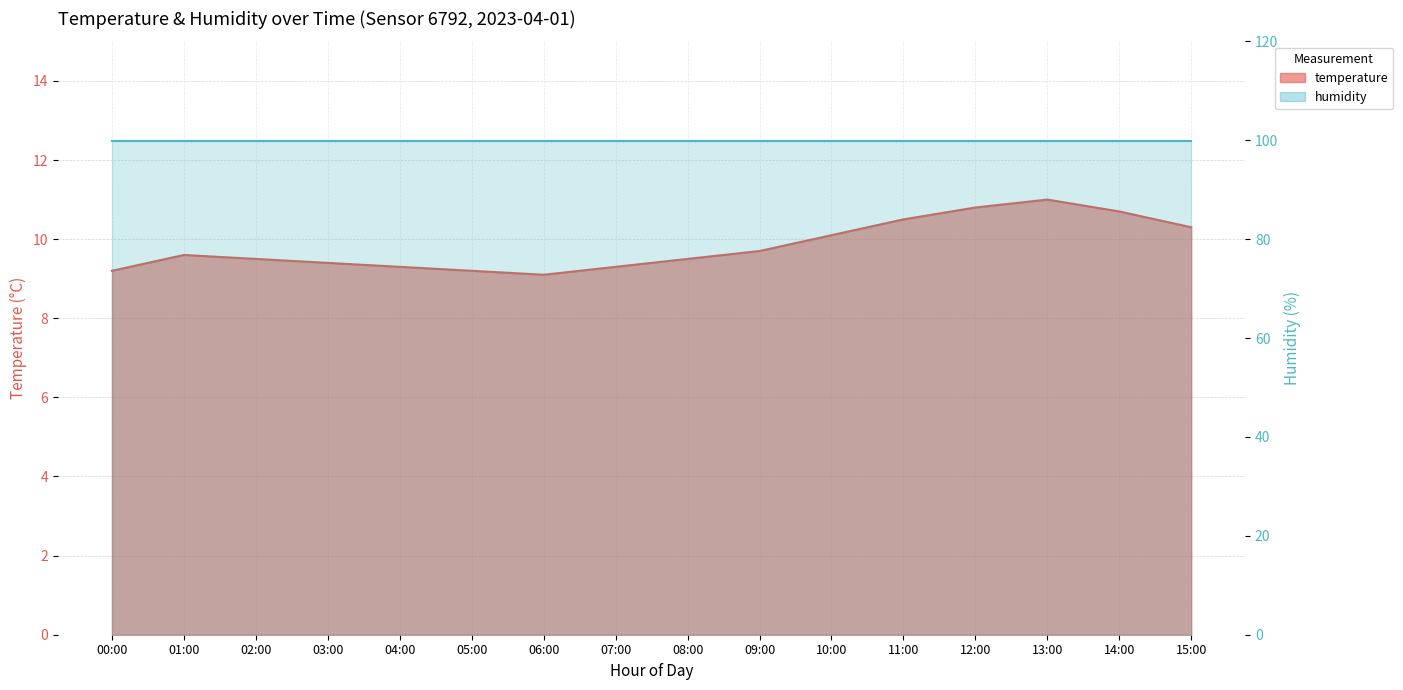

Which category has the highest value across all series?

13:00